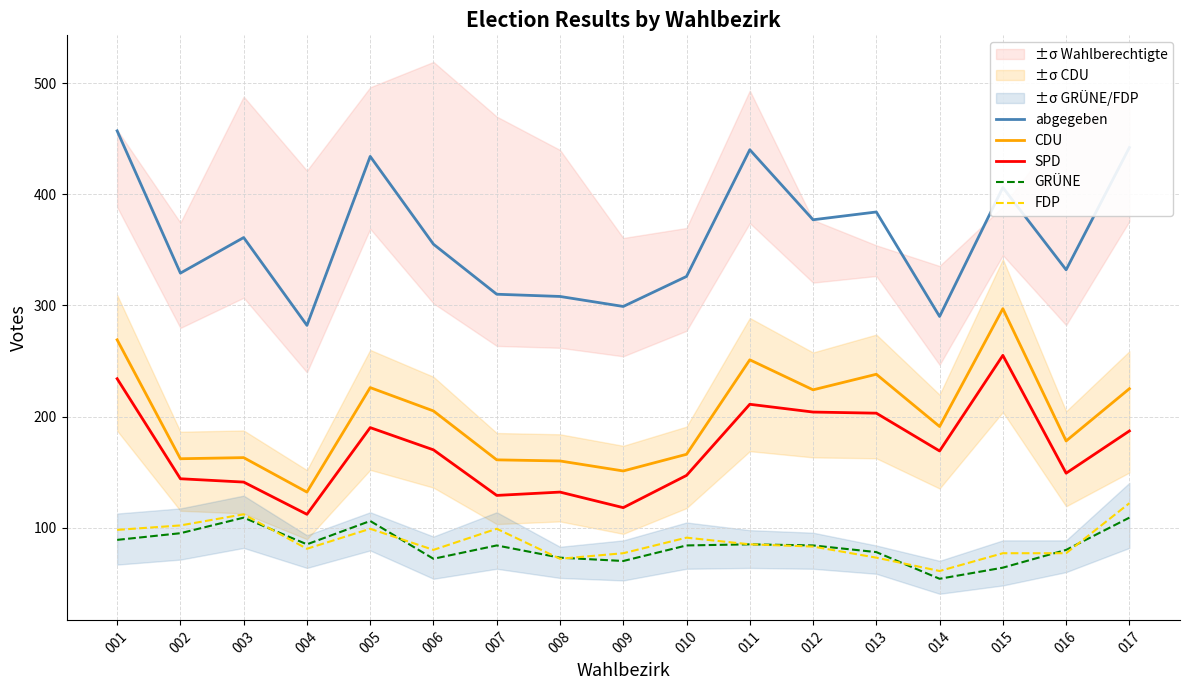

What is the minimum value for FDP?

61